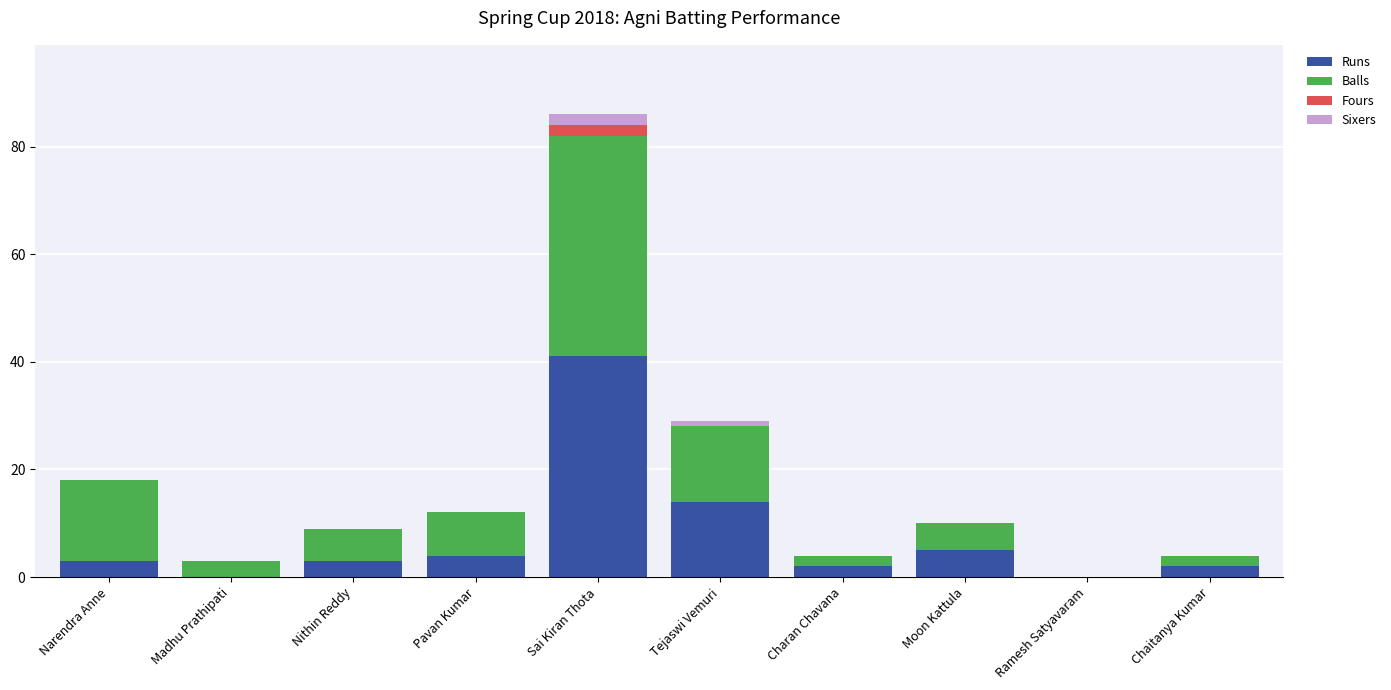

Is it true that Runs equals 3 at Nithin Reddy?

True